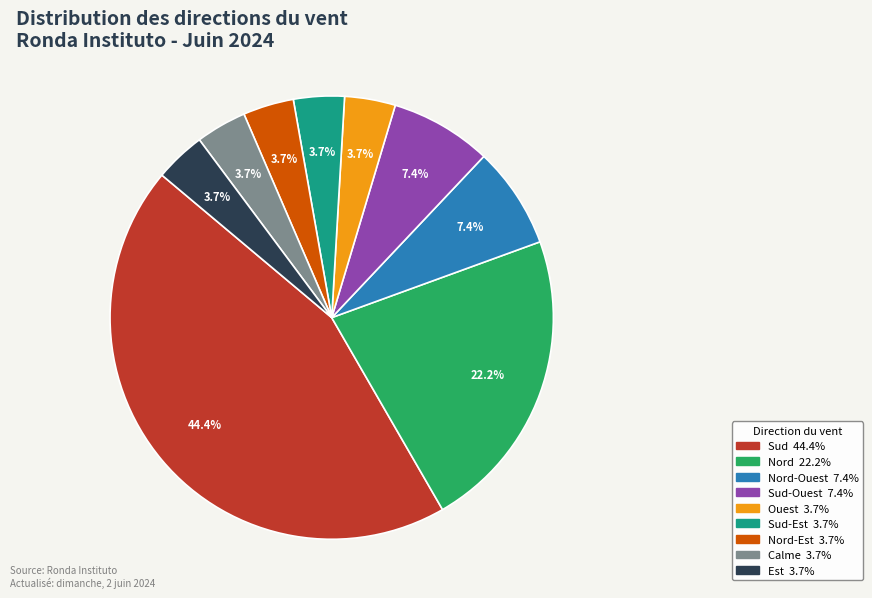

Is there a majority slice in this chart?

No